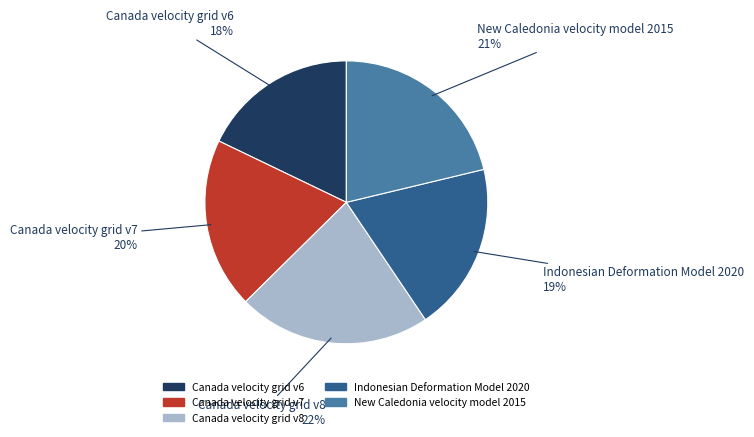

What is the ratio of the value at Canada velocity grid v8 to the value at Canada velocity grid v6?

1.2